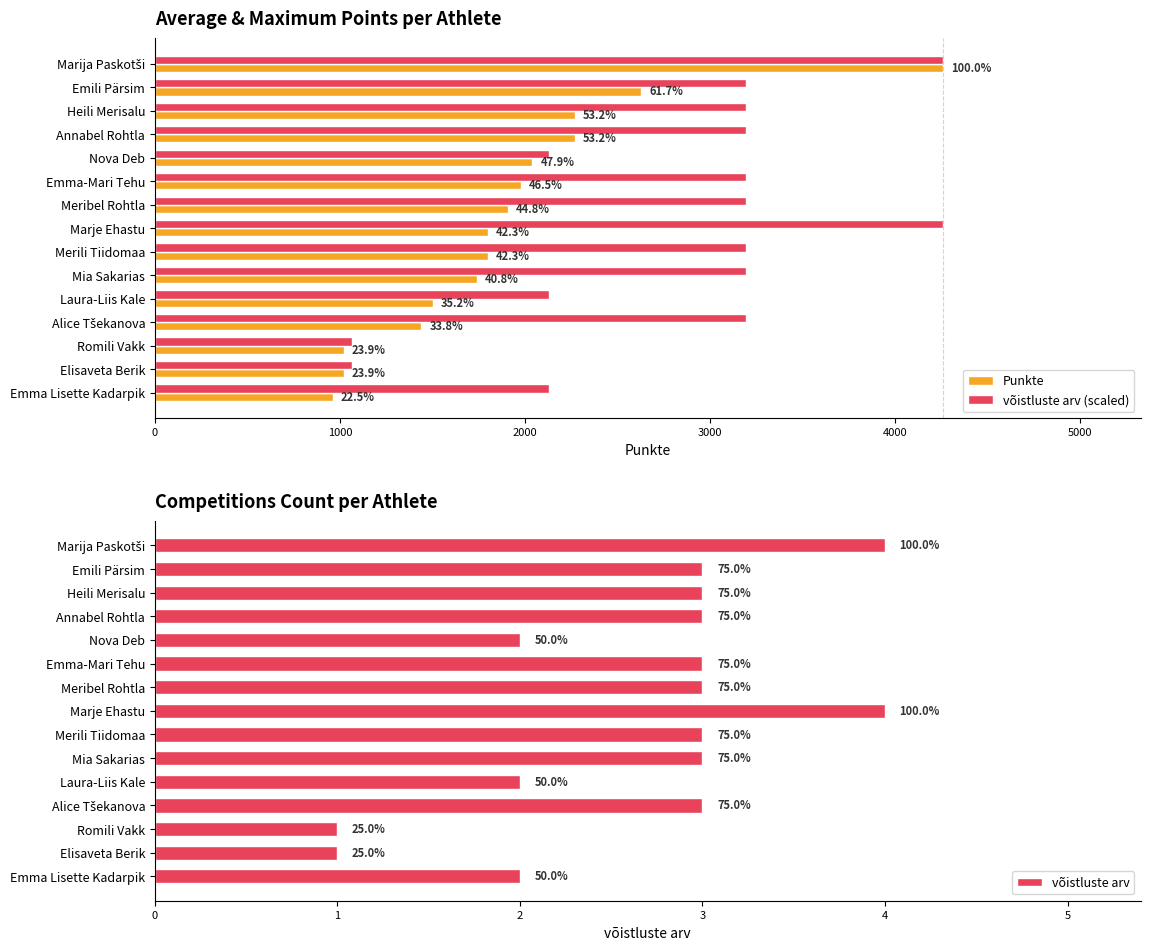

Reading right to left, extract all data points from this chart.

Punkte: 960	1020	1020	1440	1500	1740	1800	1800	1908	1980	2040	2268	2268	2628	4260
võistluste arv (scaled): 2130	1065	1065	3195	2130	3195	3195	4260	3195	3195	2130	3195	3195	3195	4260
võistluste arv: 2	1	1	3	2	3	3	4	3	3	2	3	3	3	4